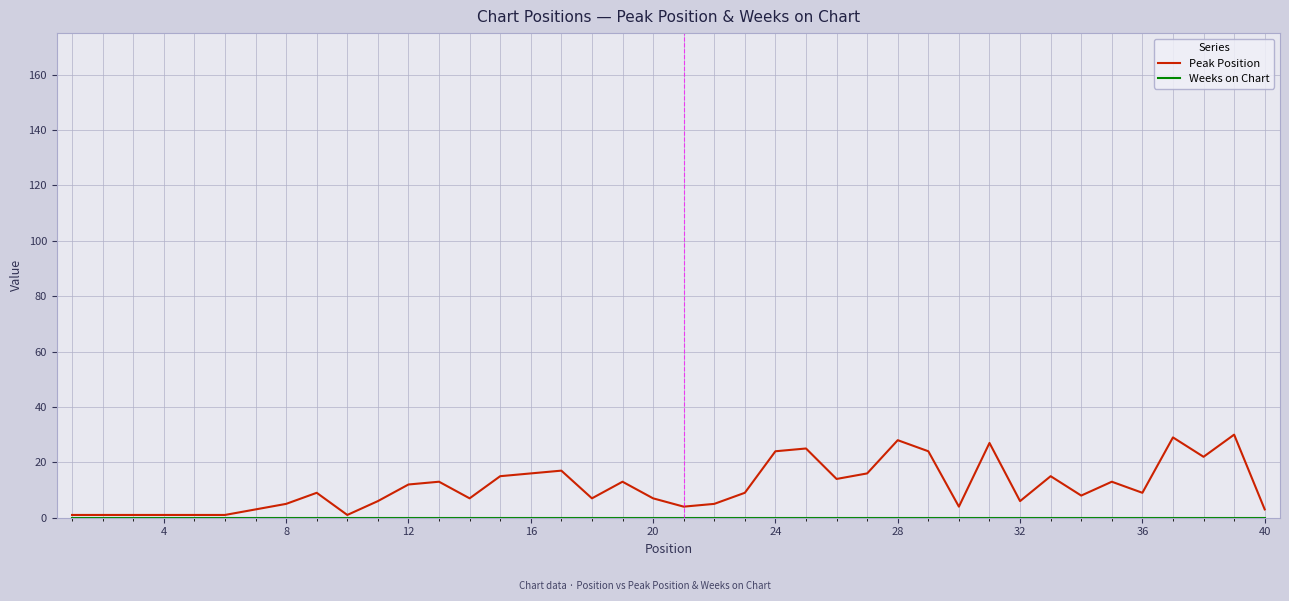

Which series has the largest total across all categories?

Peak Position